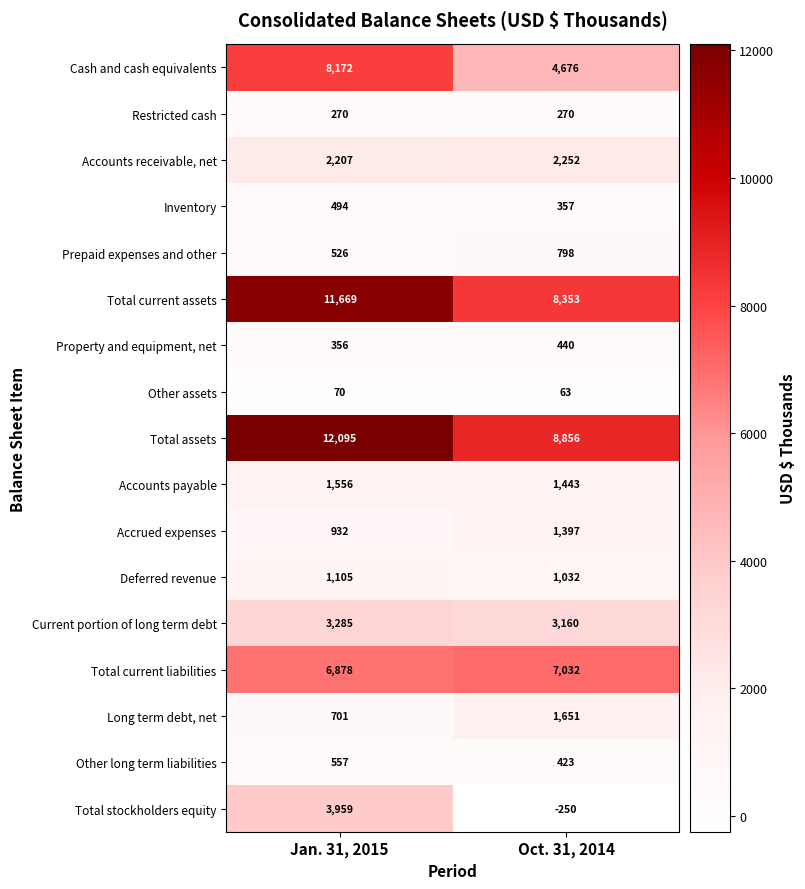

Rank the series by their maximum value, from lowest to highest.

Other assets, Restricted cash, Property and equipment, net, Inventory, Other long term liabilities, Prepaid expenses and other, Deferred revenue, Accrued expenses, Accounts payable, Long term debt, net, Accounts receivable, net, Current portion of long term debt, Total stockholders equity, Total current liabilities, Cash and cash equivalents, Total current assets, Total assets